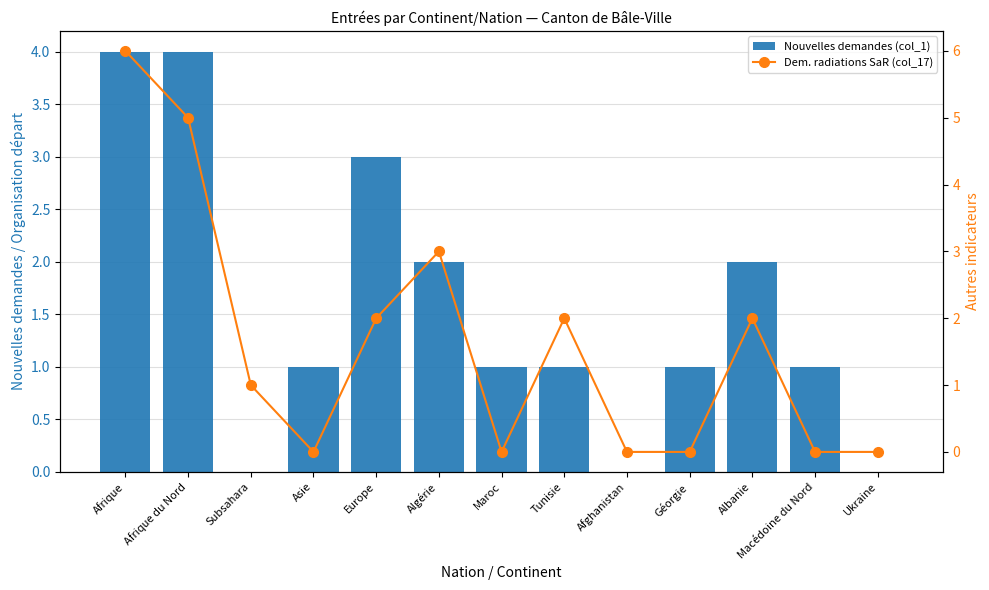

Which category has the lowest value in the Dem. radiations SaR (col_17) series?

Asie